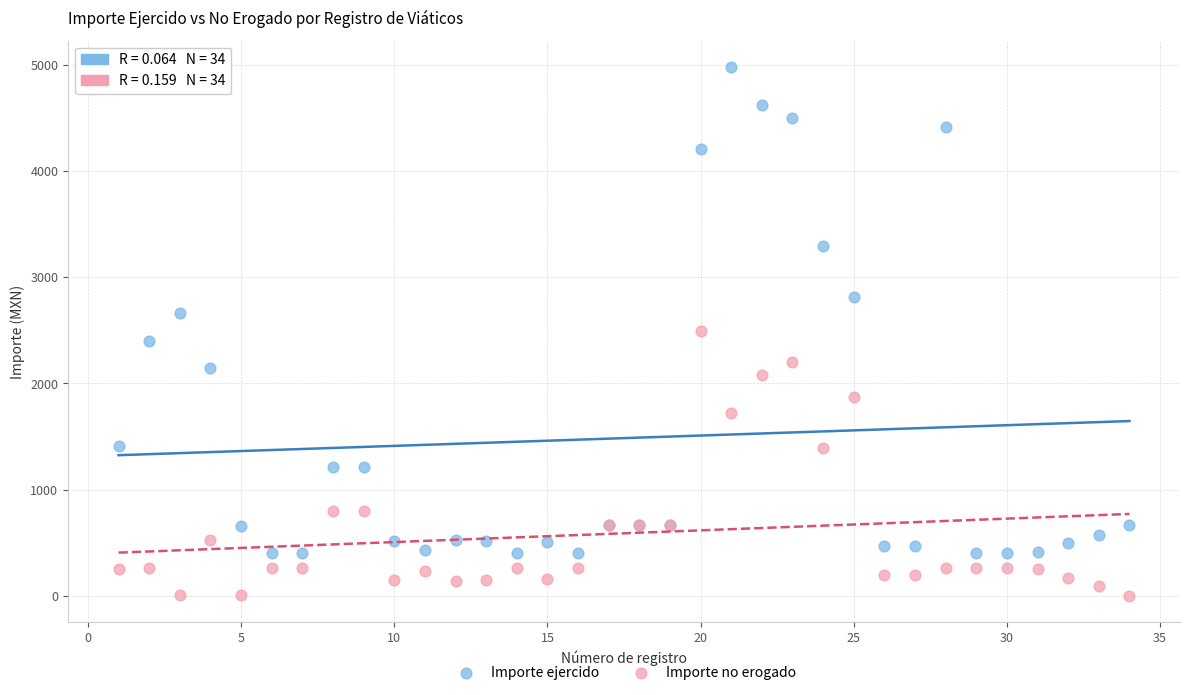

Which series reaches the maximum Y coordinate?

Importe ejercido